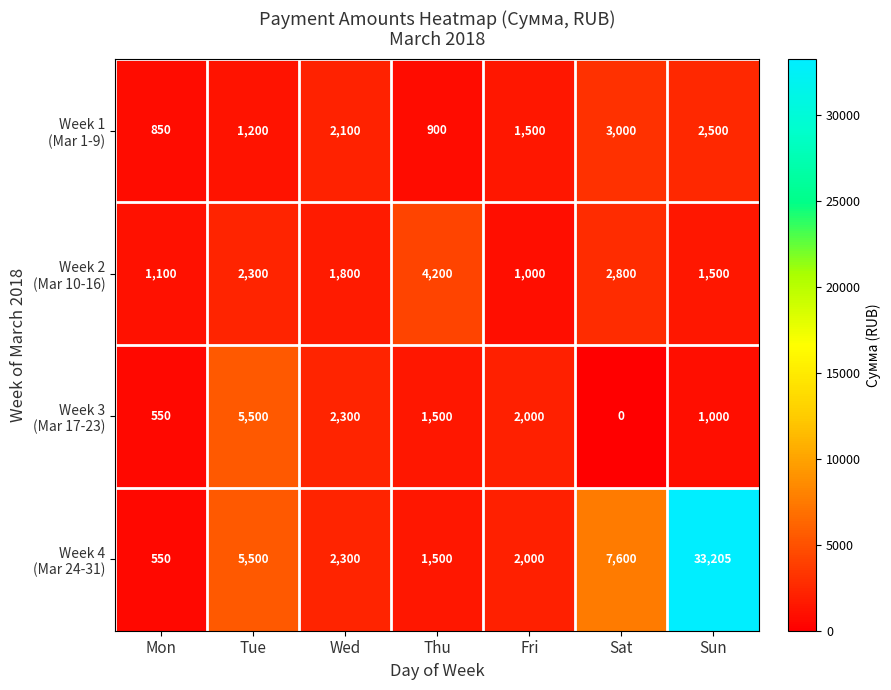

What is the spread (max minus min) of values at Thu?

3300